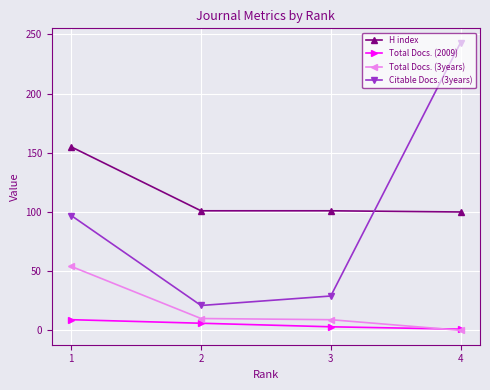

Rank the series by their maximum value, from lowest to highest.

Total Docs. (2009), Total Docs. (3years), H index, Citable Docs. (3years)